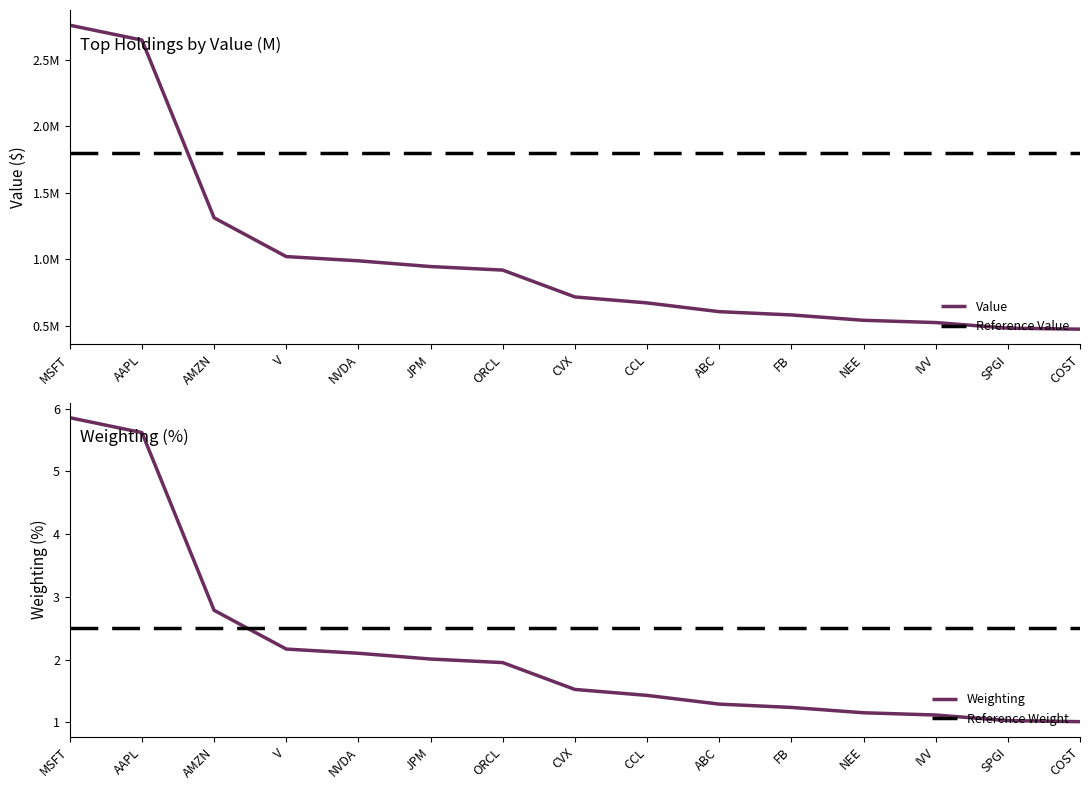

Reading left to right, extract all data points from this chart.

Value: 2760559.0	2648348.0	1312774.0	1021308.0	989563.0	946346.0	919753.0	718037.0	673135.0	607349.0	582731.0	542434.0	525465.0	483420.0	475765.0
Weighting: 5.9	5.6	2.8	2.2	2.1	2.0	2.0	1.5	1.4	1.3	1.2	1.2	1.1	1.0	1.0